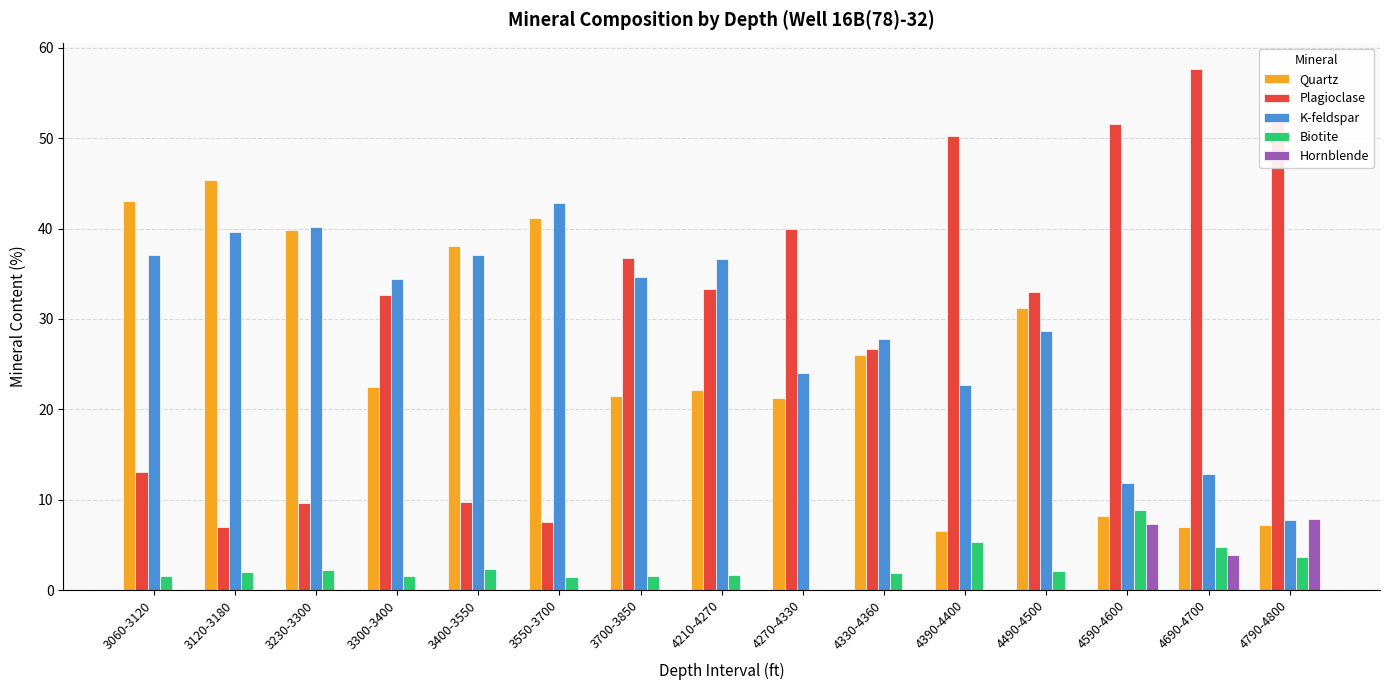

Which series has the largest total across all categories?

Plagioclase